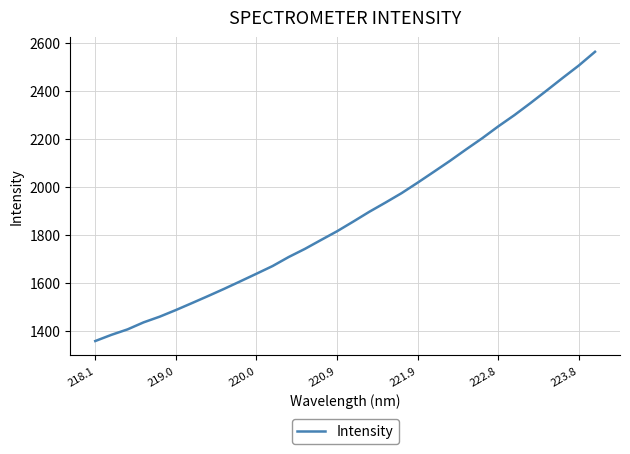

Reading left to right, extract all data points from this chart.

1358.8	1384.5	1407.2	1436.6	1460.3	1487.8	1516.8	1546.2	1576.2	1607.4	1639.0	1671.0	1708.6	1742.3	1779.3	1815.8	1855.9	1896.9	1935.1	1974.4	2018.2	2063.3	2108.8	2156.5	2203.0	2252.6	2299.4	2349.7	2401.7	2454.5	2506.2	2563.1